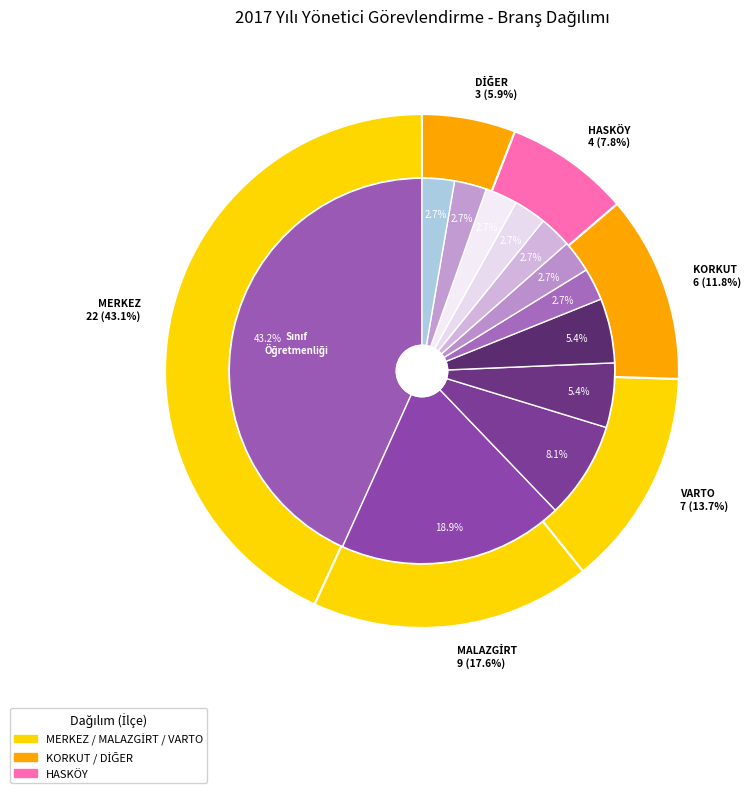

Does Felsefe account for over 50% of the chart?

No